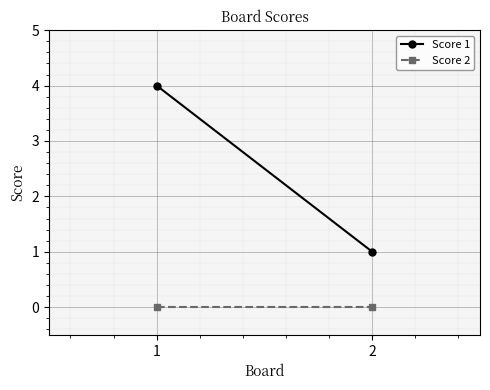

Reading left to right, what are all the values shown in this chart?

Score 1: 4	1
Score 2: 0	0